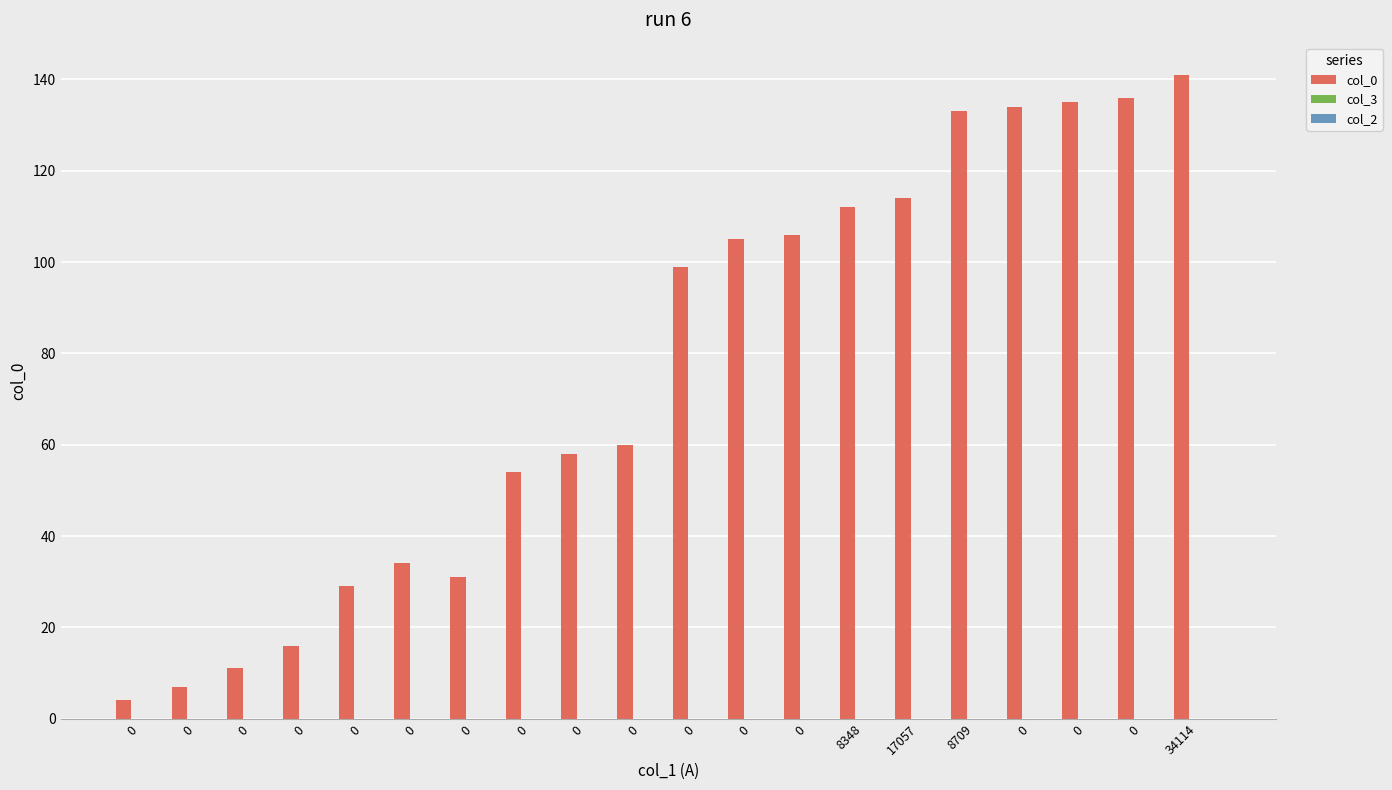

Count the number of categories in the chart.

20